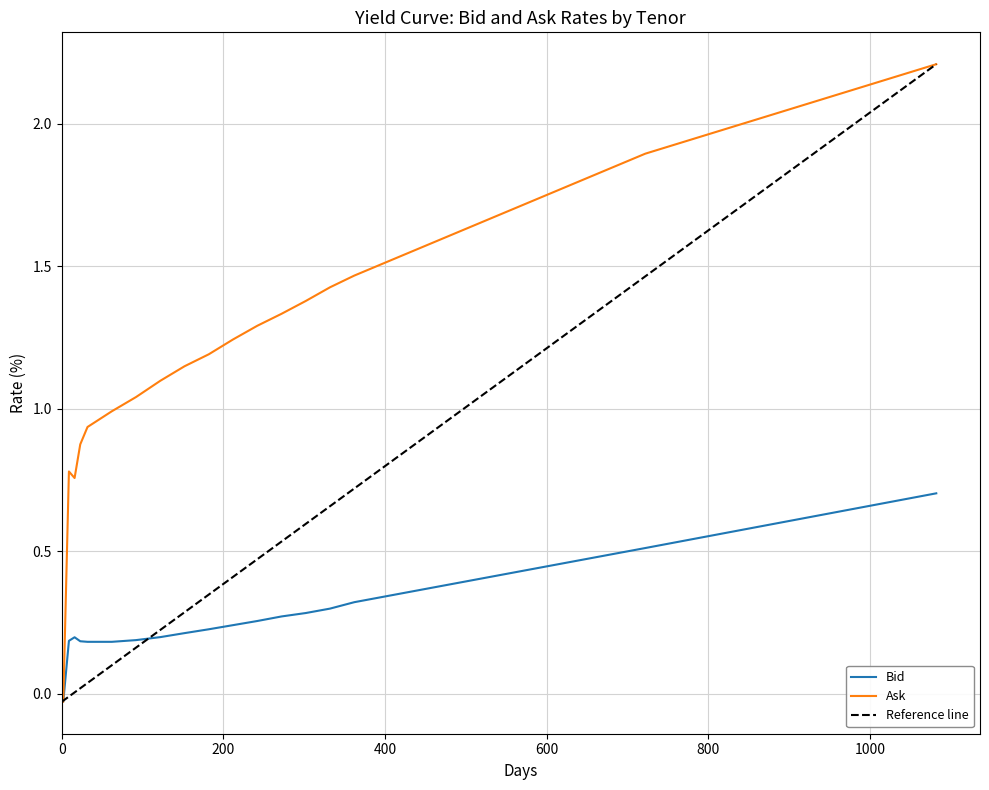

Between 6M and 3Y, which series saw the biggest shift?

Ask